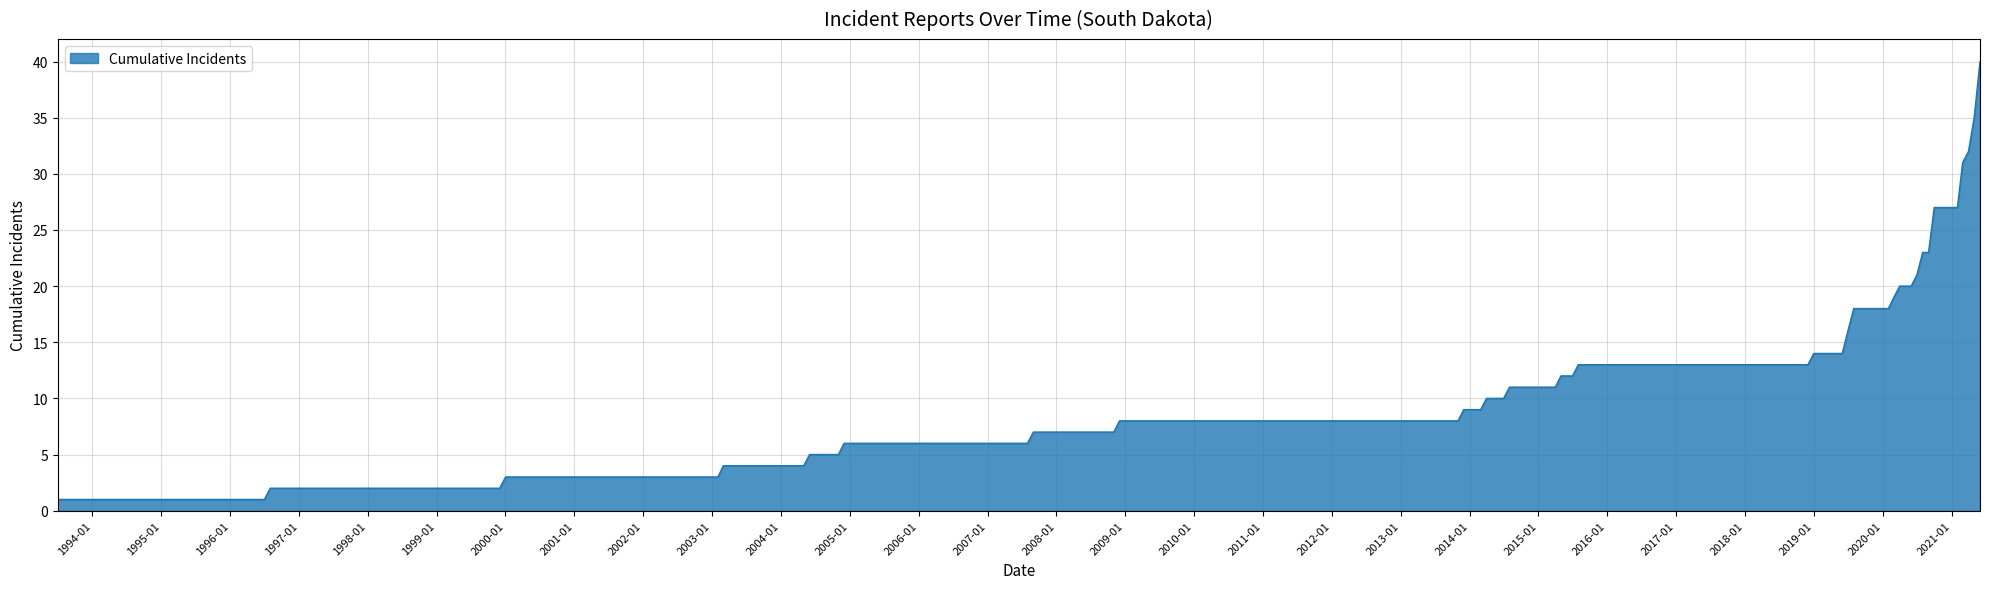

What is the maximum value shown in the chart?

40